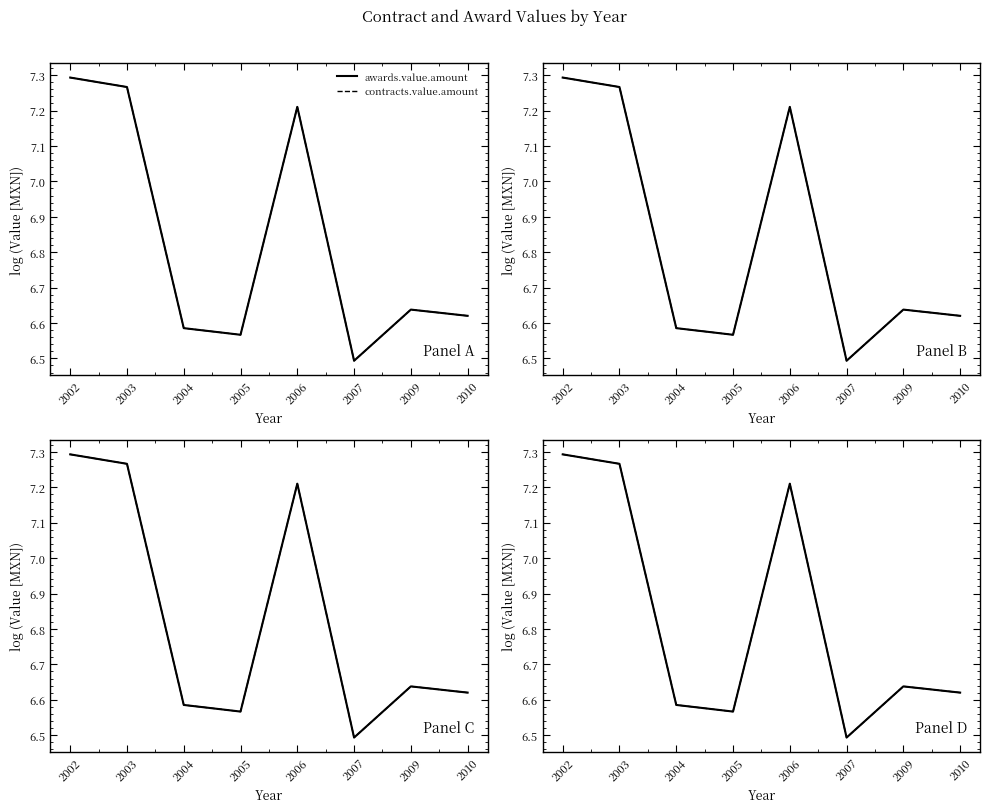

True or false: awards.value.amount and contracts.value.amount intersect in this chart.

False